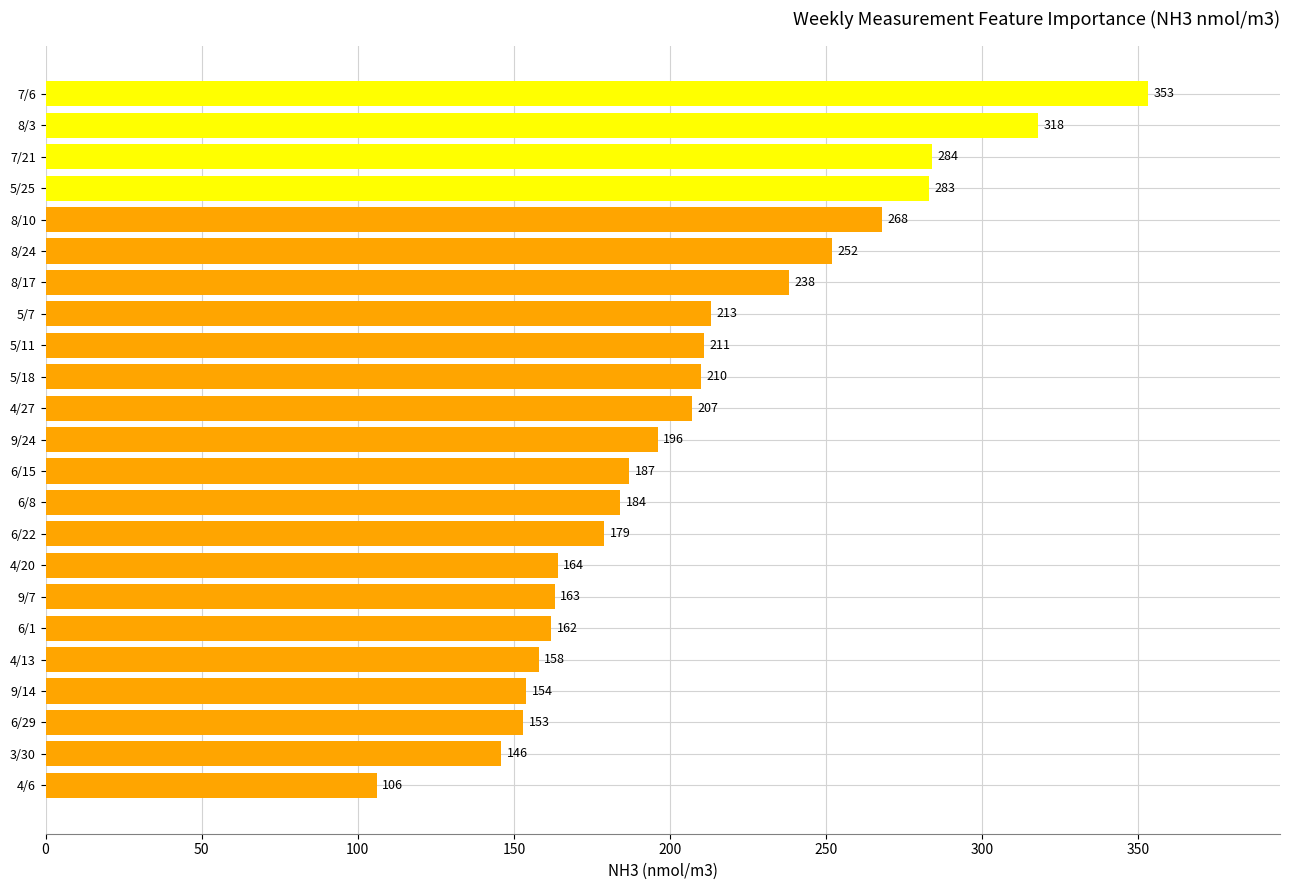

At which label is the value closest to 229?

8/17